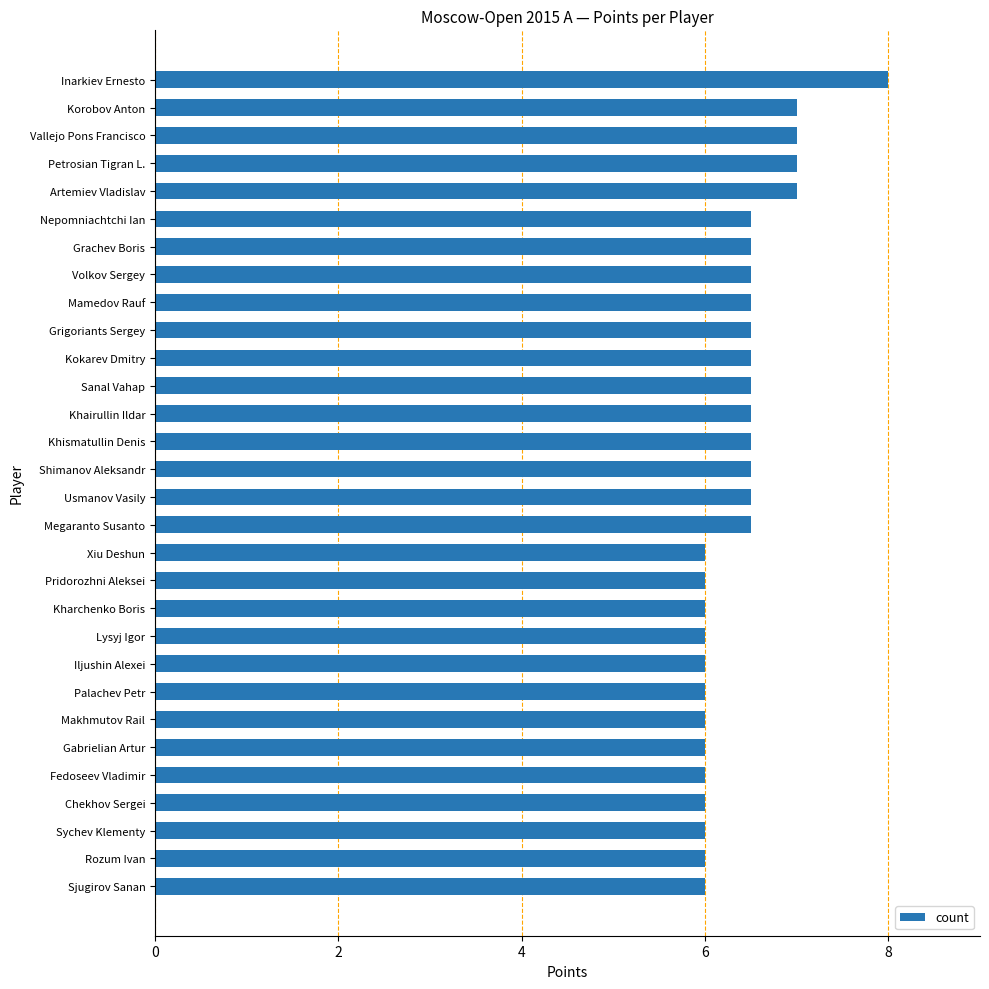

The chart shows a value of 6.5 at Usmanov Vasily. True or false?

True